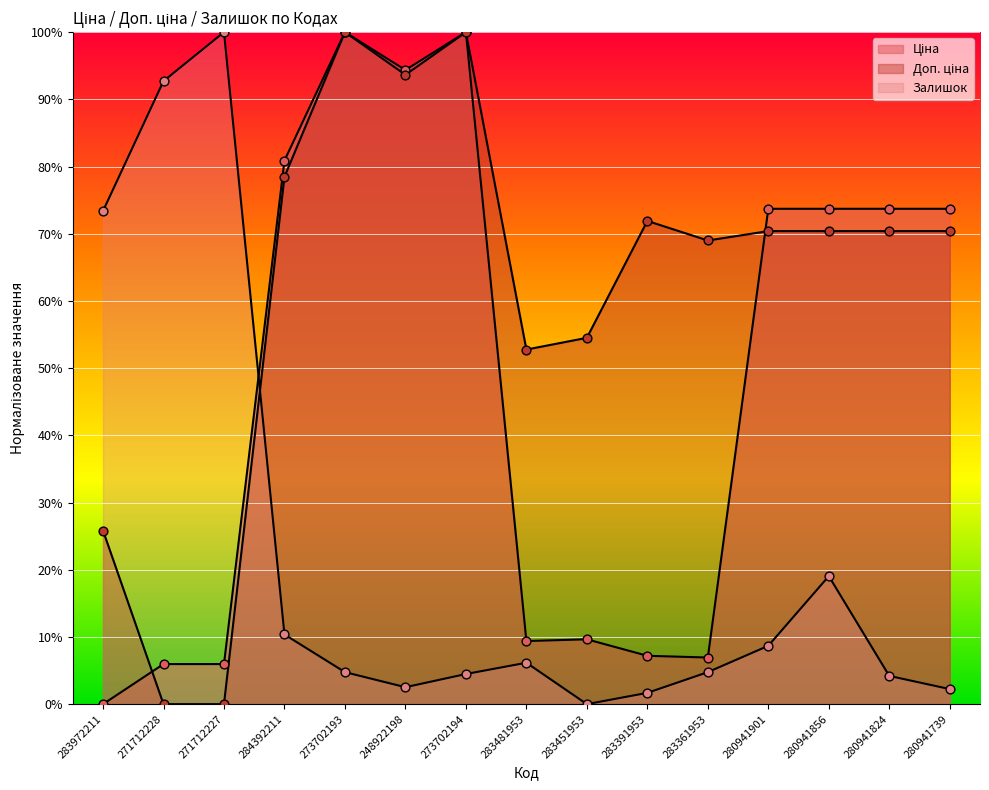

At which category is the sum across all series the highest?

273702193